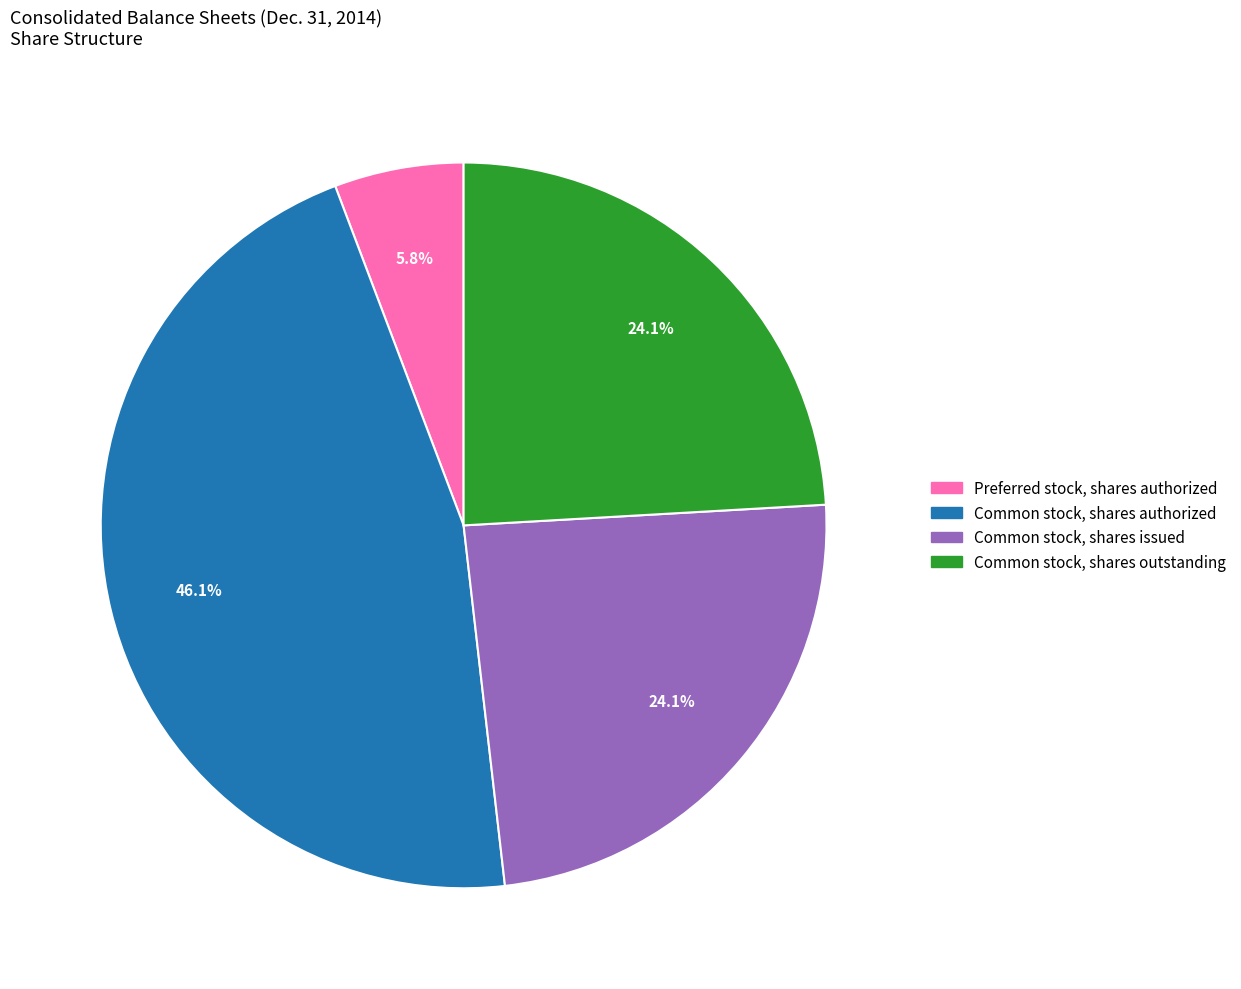

Is there any slice that represents more than half of the pie?

No